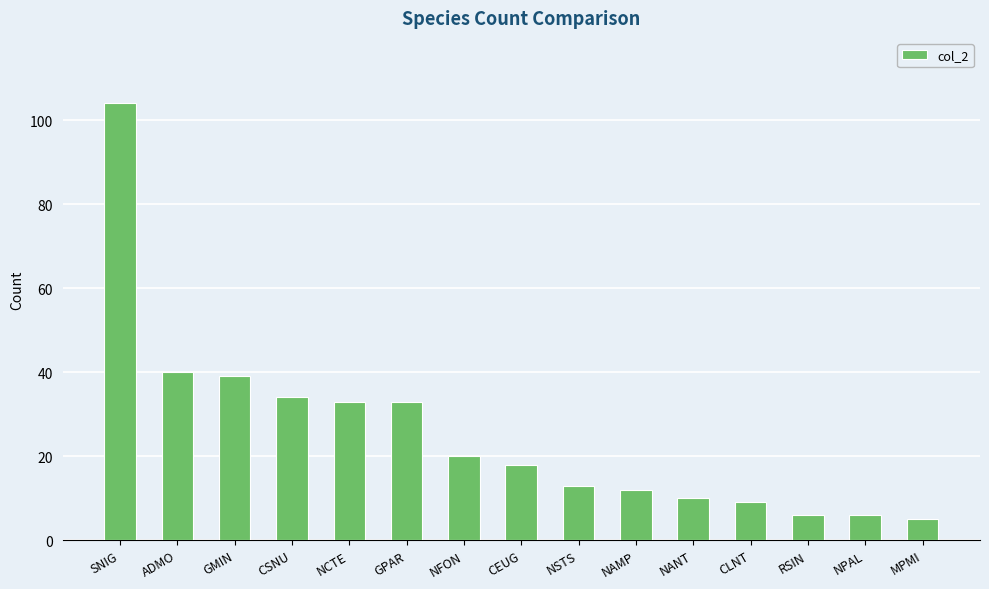

Read the value at NFON.

20